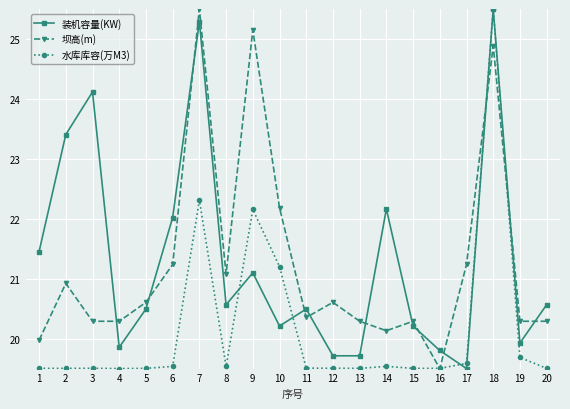

The 装机容量(KW) series shows 19.7 at 13. True or false?

True